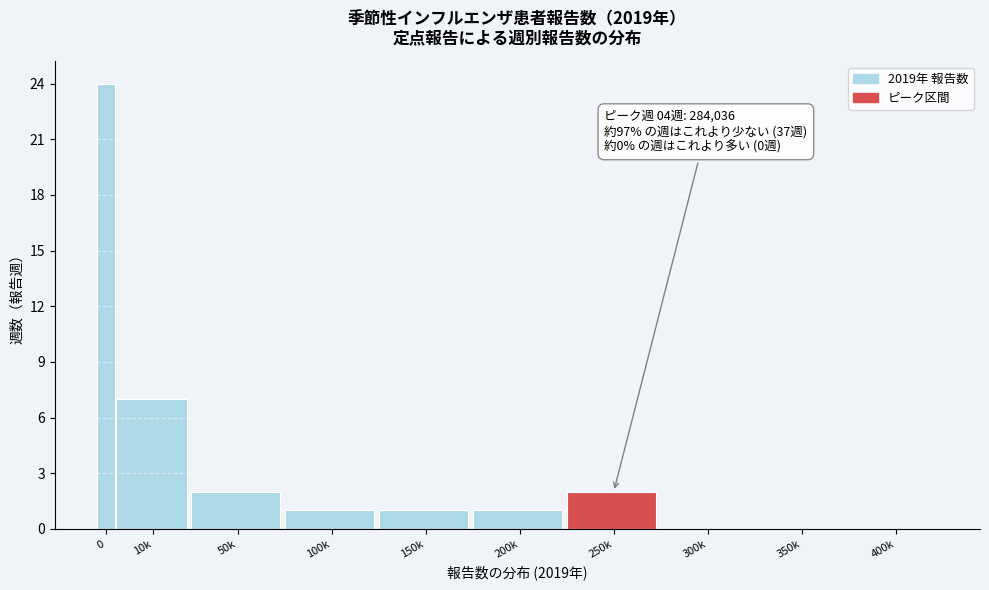

Reading left to right, transcribe all the data shown in this chart.

0=24	10k=7	50k=2	100k=1	150k=1	200k=1	250k=2	300k=0	350k=0	400k=0